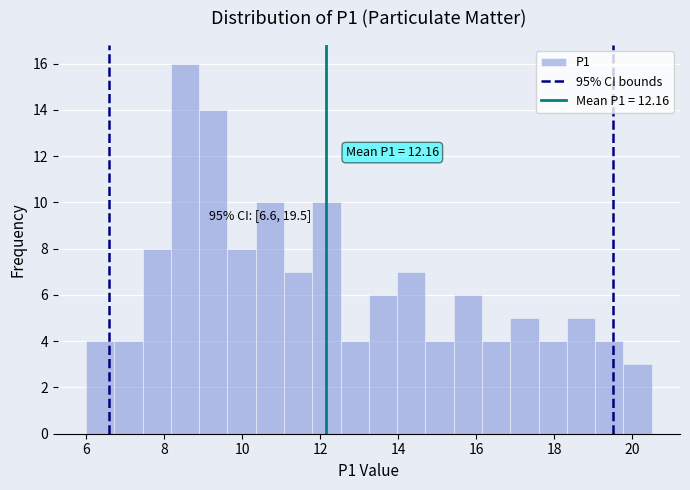

Read against the x-axis, roughly where is the centre of the tallest bar?

8.6